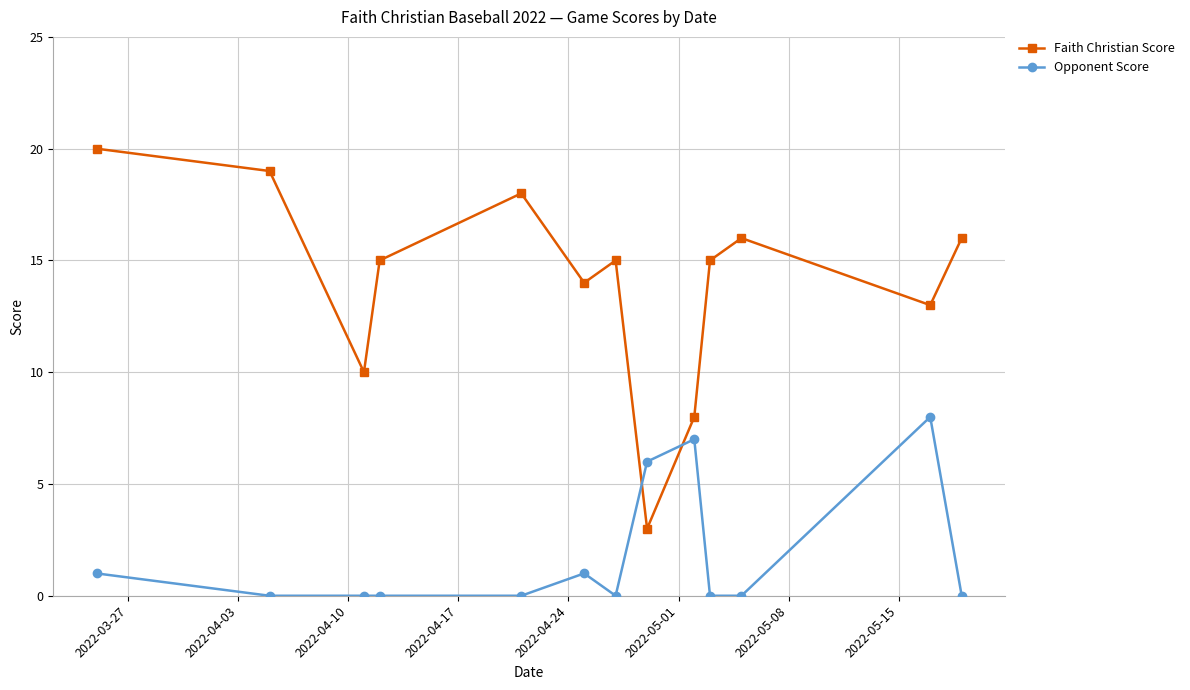

Rank the series by their maximum value, from highest to lowest.

Faith Christian Score, Opponent Score